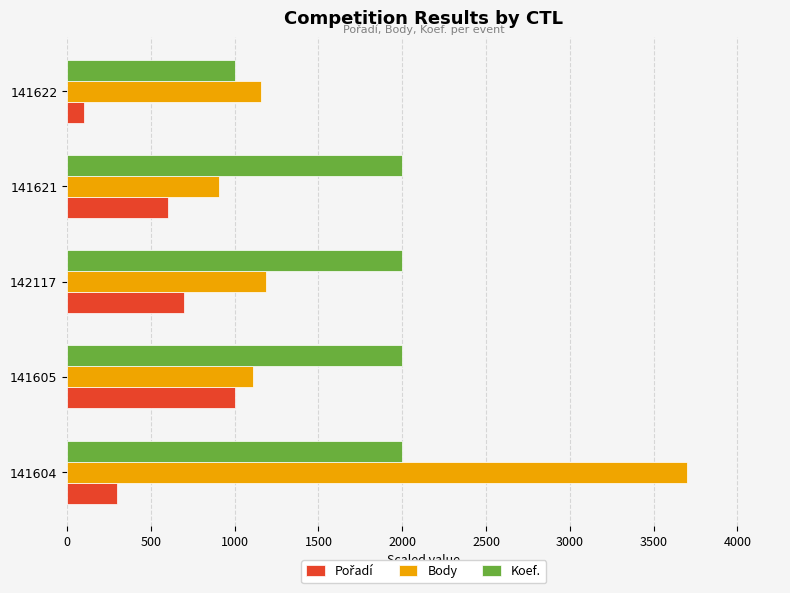

Which series has the largest total across all categories?

Koef.